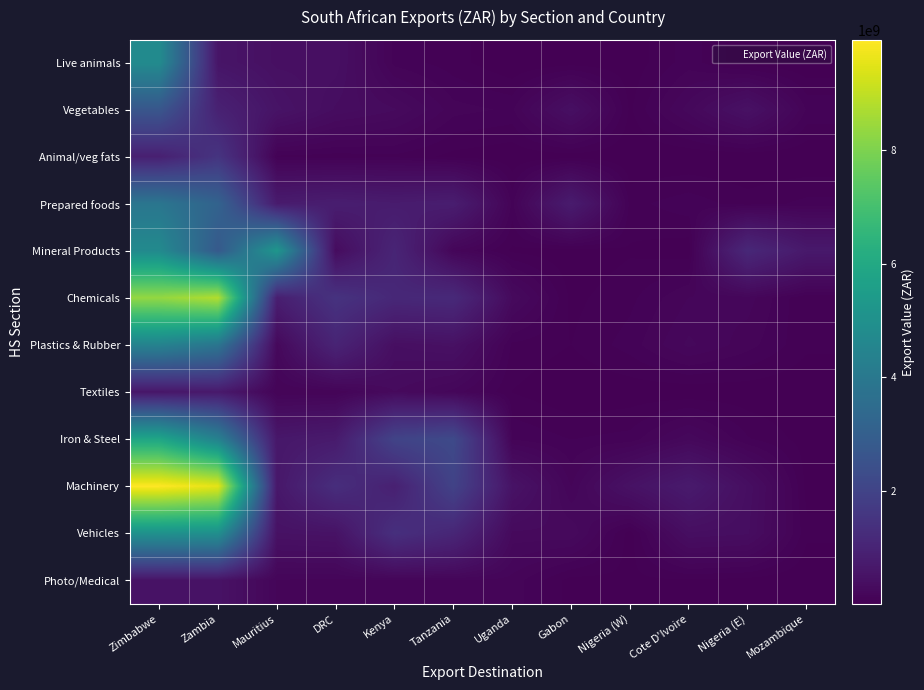

At Mauritius, list the series in order from smallest to largest.

Animal/veg fats, Textiles, Photo/Medical, Plastics & Rubber, Live animals, Vehicles, Vegetables, Iron & Steel, Machinery, Prepared foods, Chemicals, Mineral Products